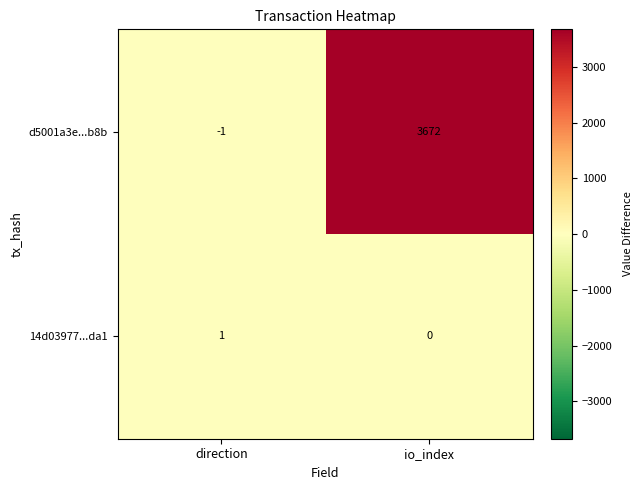

True or false: d5001a3e...b8b has a value of 0 at direction.

False